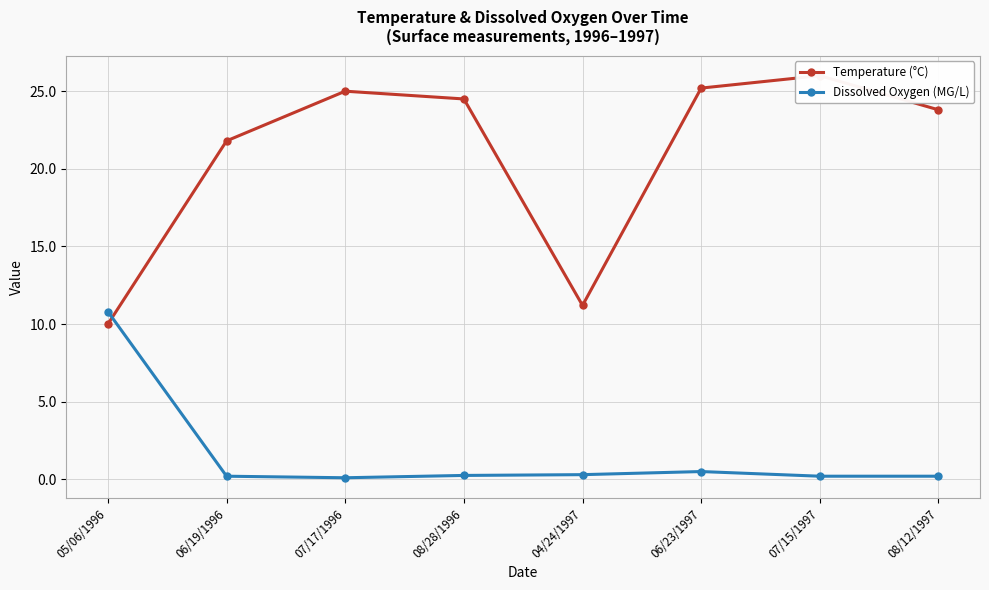

What is the total value across all series at 08/28/1996?

24.8